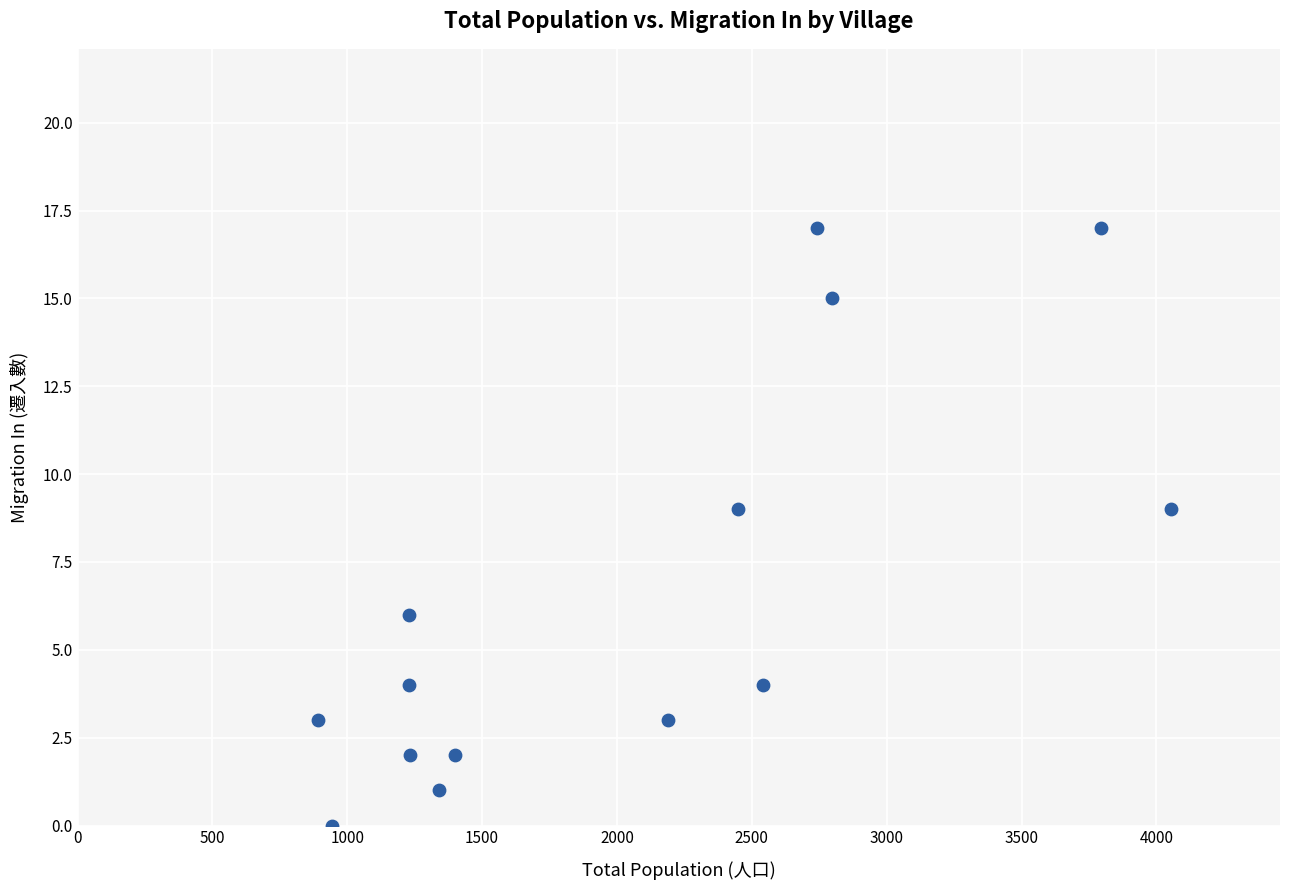

What is the range of X values (max minus min)?

3163